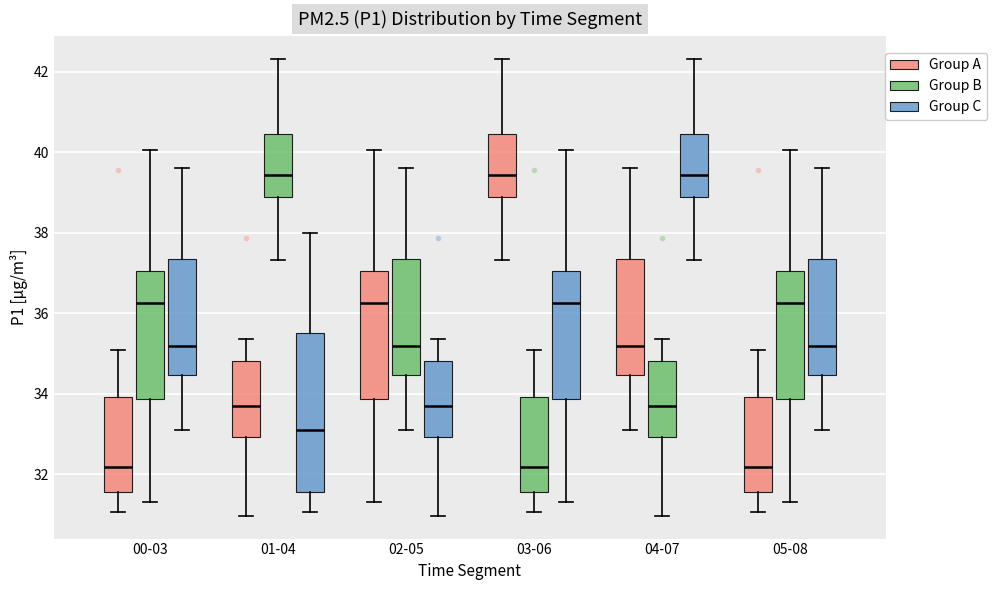

Which box is the tallest, from its lower edge to its upper edge?

01-04 (Group C)